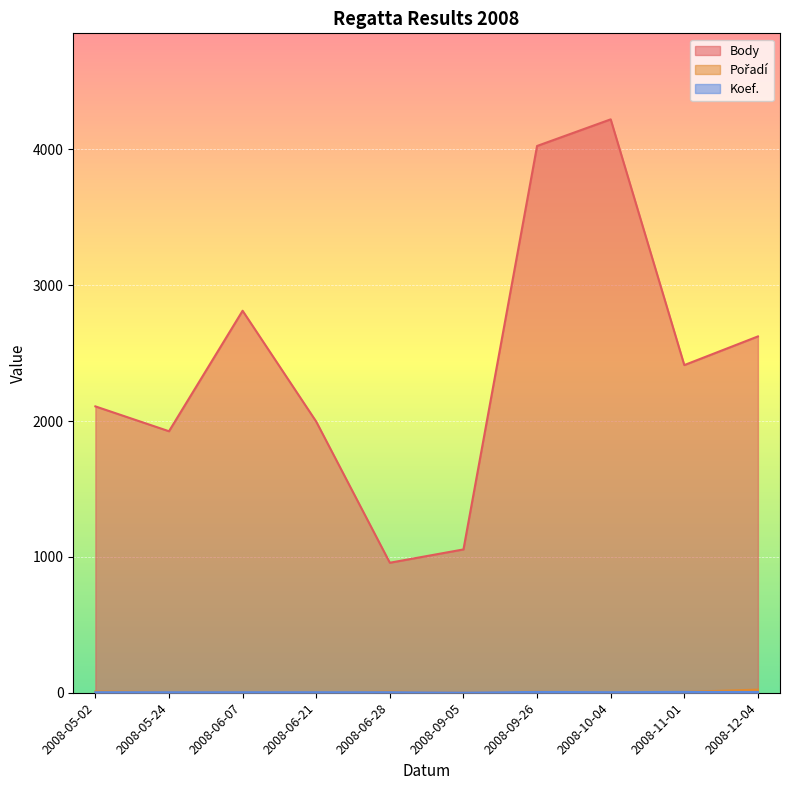

True or false: Body and Koef. cross at least once.

False